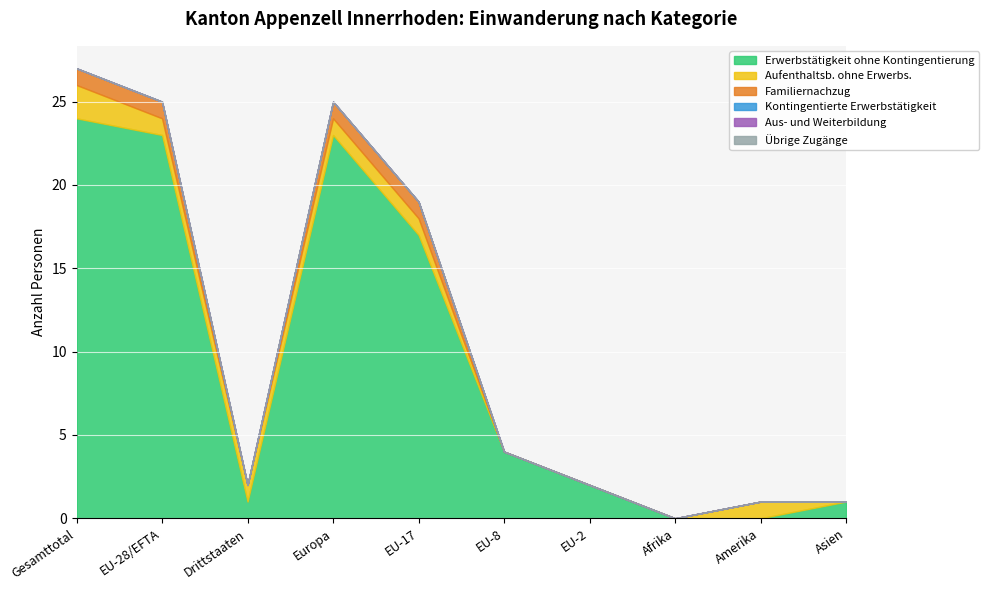

Is the value of Aus- und Weiterbildung at Amerika greater than the value of Aufenthaltsb. ohne Erwerbs. at Asien?

No